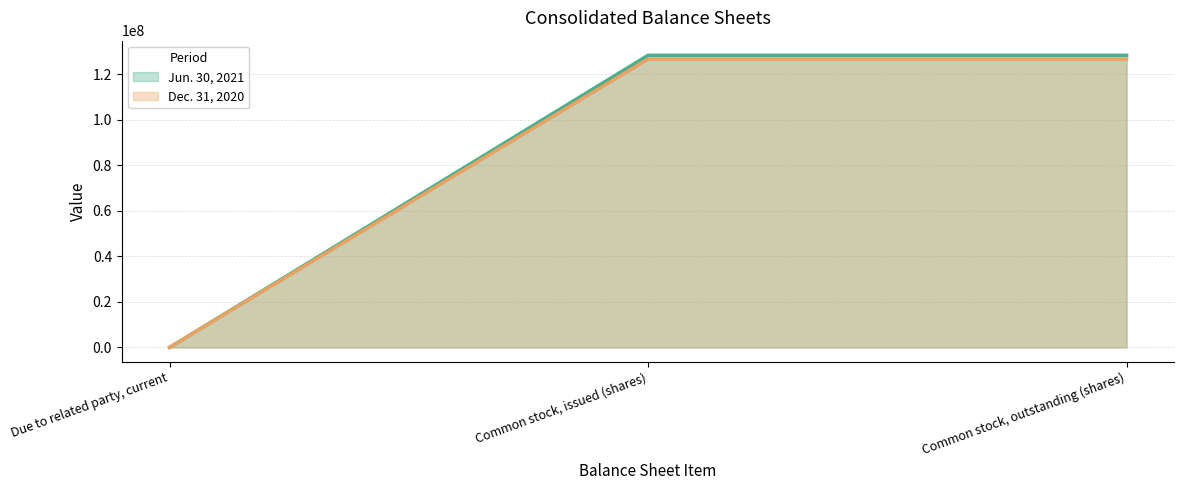

List the labels in order of Dec. 31, 2020 value, largest first.

Common stock, issued (shares), Common stock, outstanding (shares), Due to related party, current